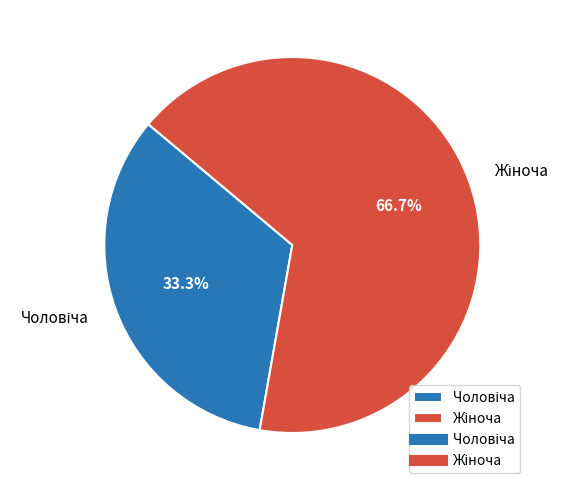

Is there any slice that represents more than half of the pie?

Yes